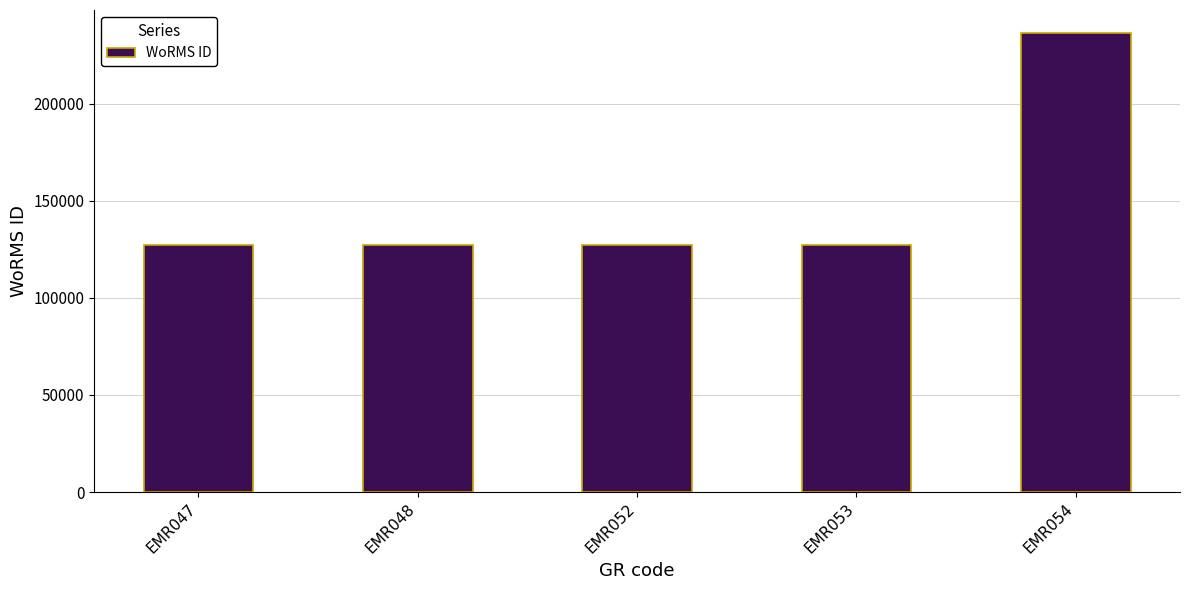

How many data points are less than 127153?

2